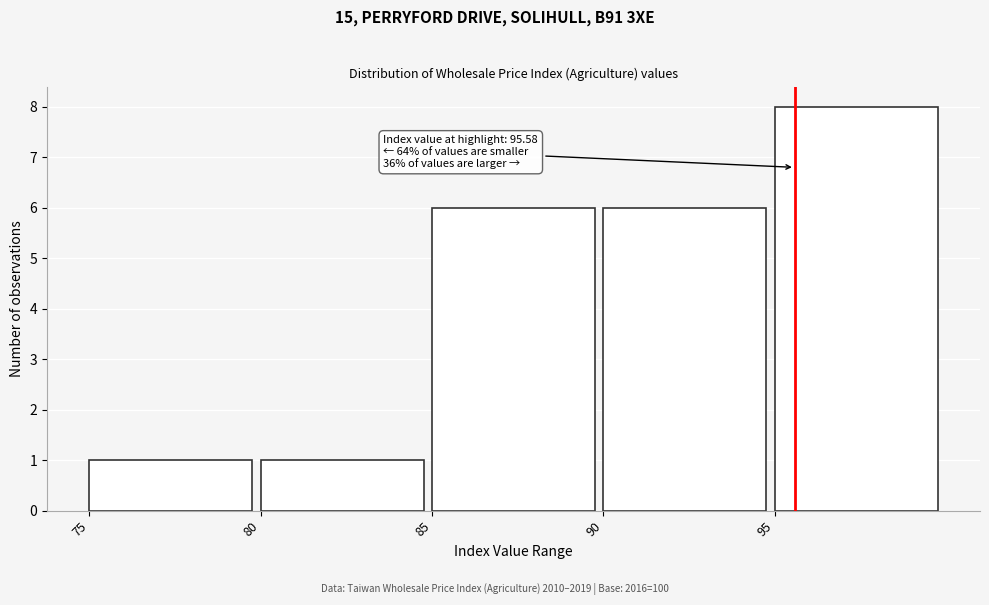

Over which range of the x-axis is the bar tallest?

95 to 100